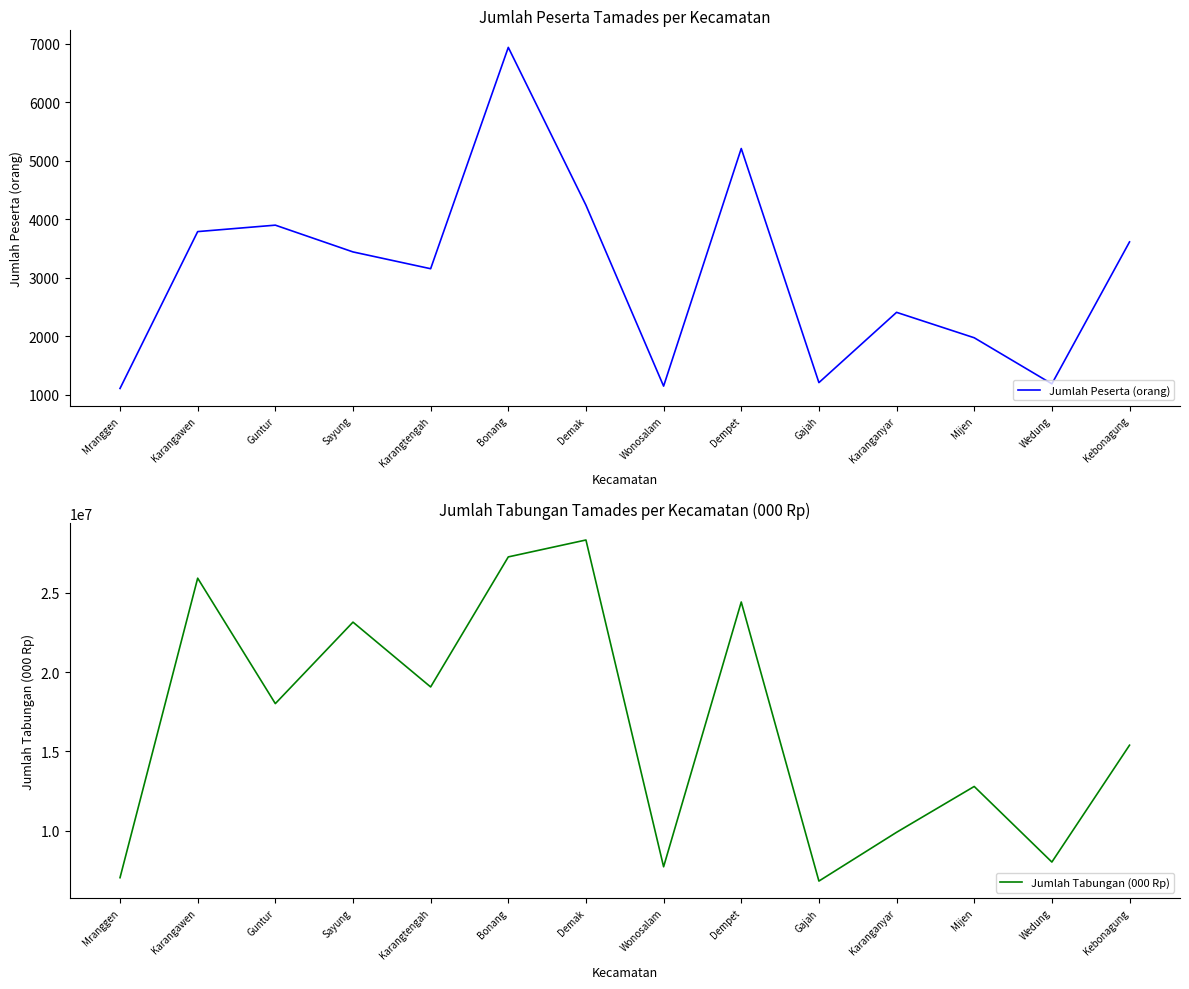

Rank the series by their average value, from highest to lowest.

Jumlah Tabungan (000 Rp), Jumlah Peserta (orang)